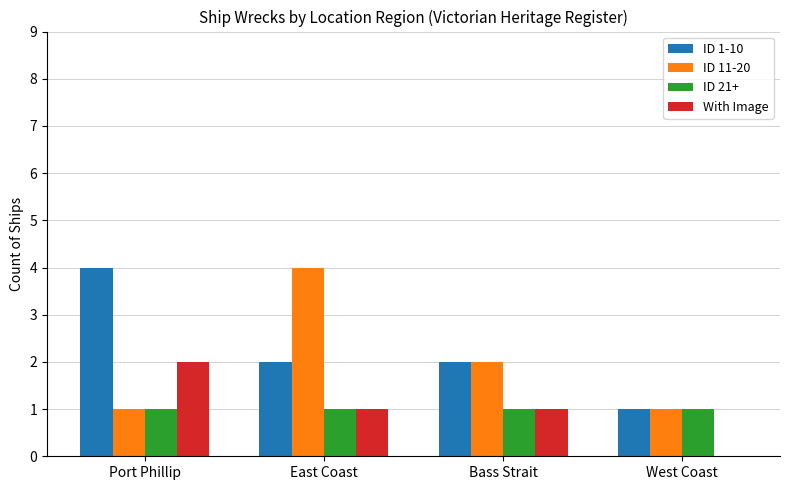

True or false: ID 11-20 has a value of 1 at West Coast.

True